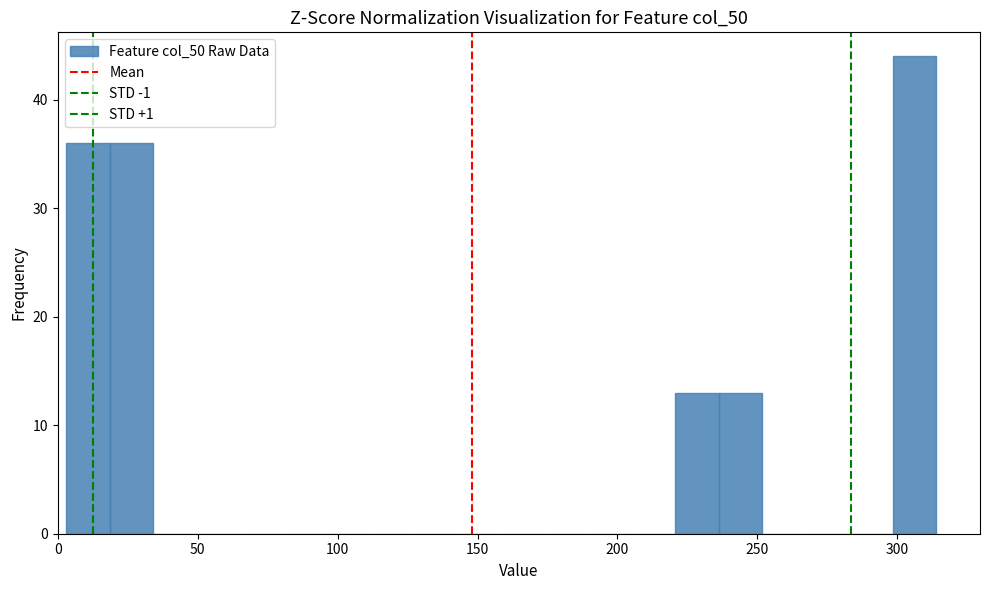

Around what value on the x-axis is the tallest bar? Give the approximate position of its centre, as read against the axis.

305